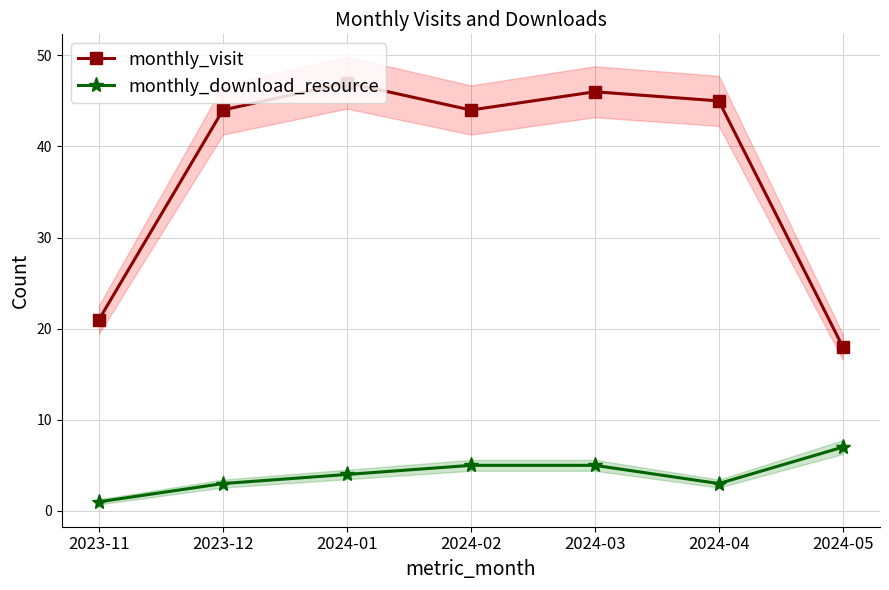

What is the label of the 2nd point from the left?

2023-12